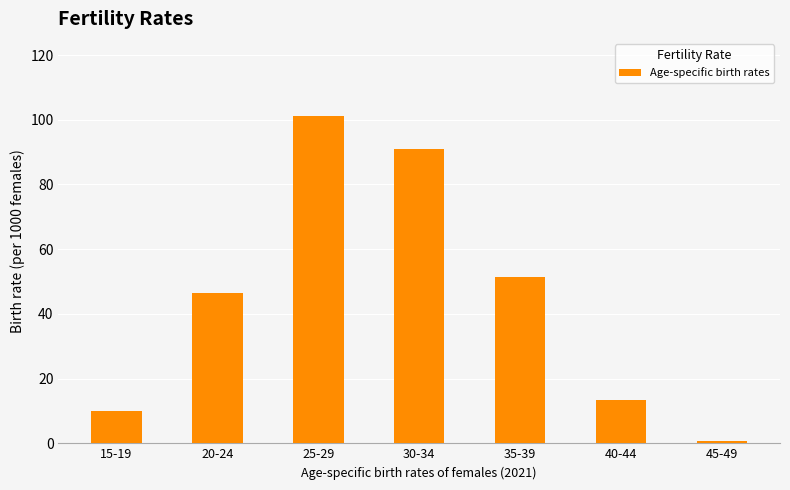

What is the average value?

44.9